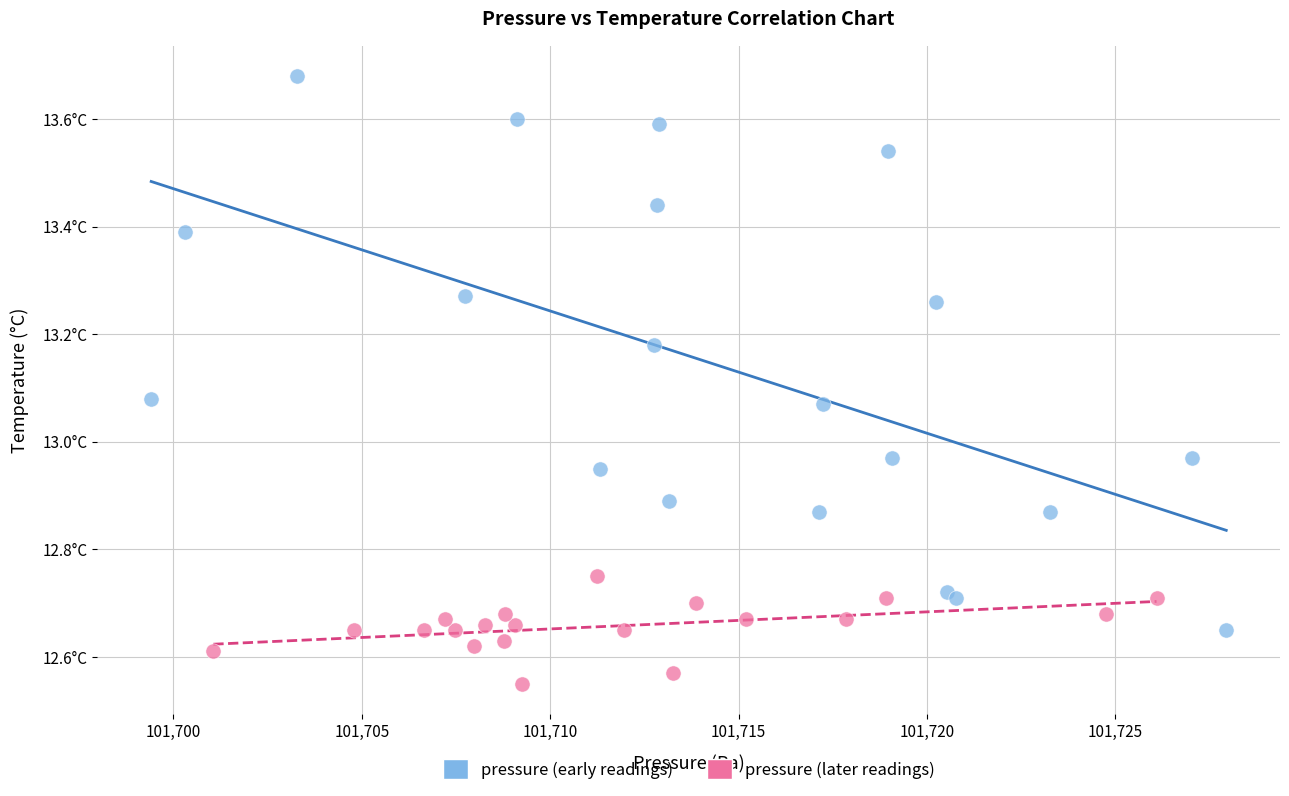

What are all the series names shown in the legend?

pressure (early readings), pressure (later readings)